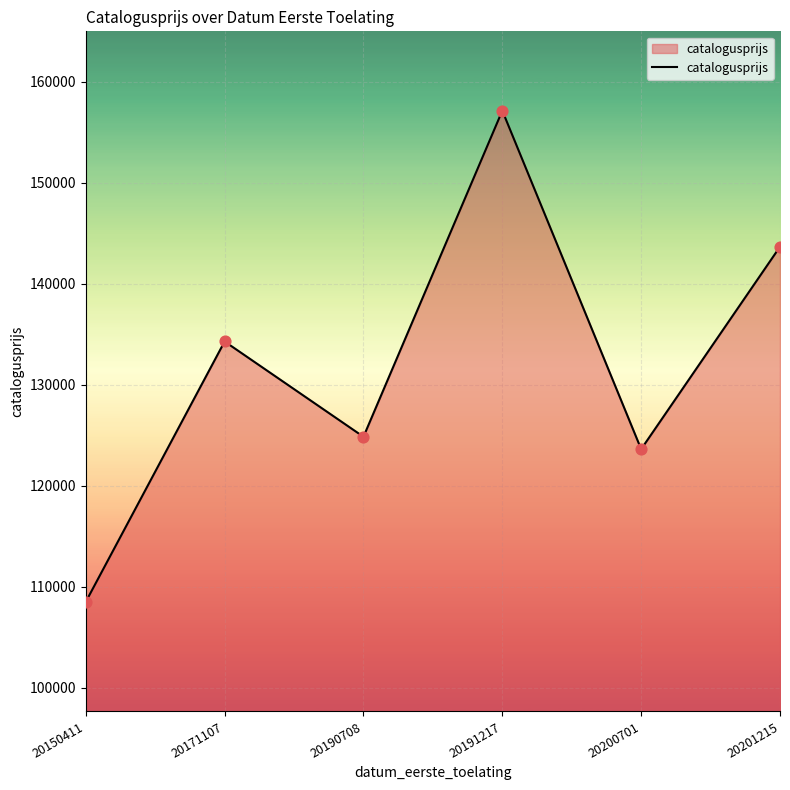

Between 20200701 and 20190708, which is larger?

20190708